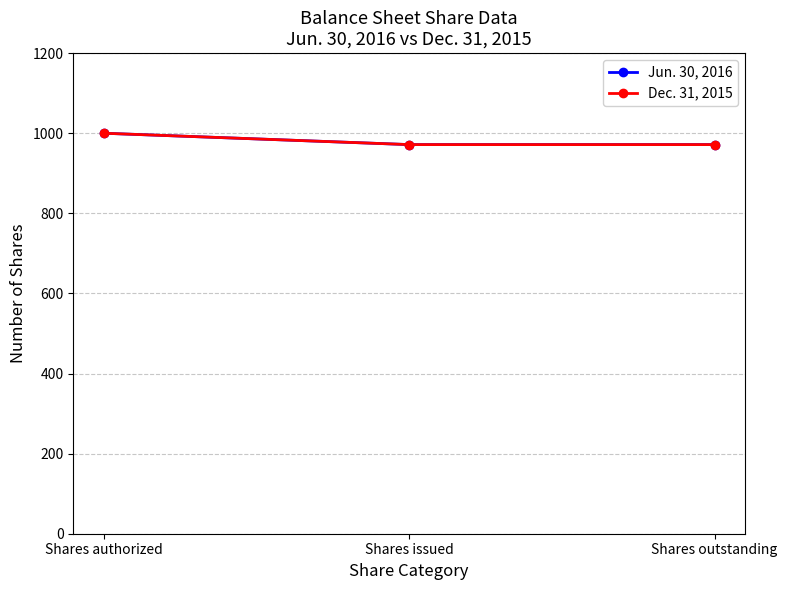

At which label does Dec. 31, 2015 reach its minimum?

Shares issued